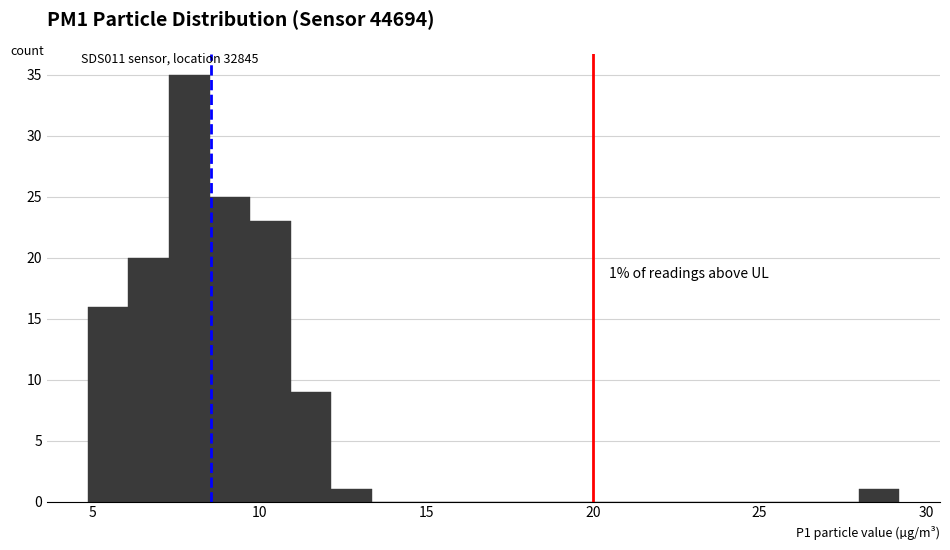

Around what value on the x-axis is the tallest bar? Give the approximate position of its centre, as read against the axis.

8.0